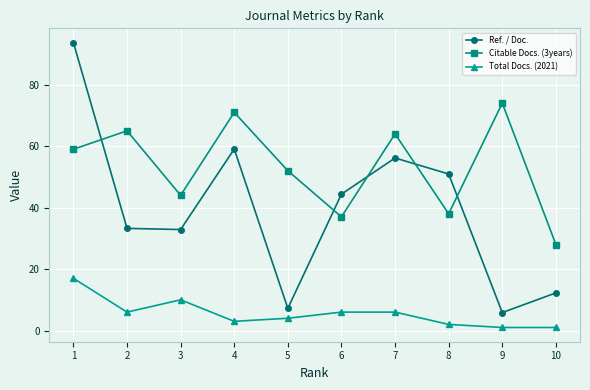

Rank the series by their maximum value, from highest to lowest.

Ref. / Doc., Citable Docs. (3years), Total Docs. (2021)